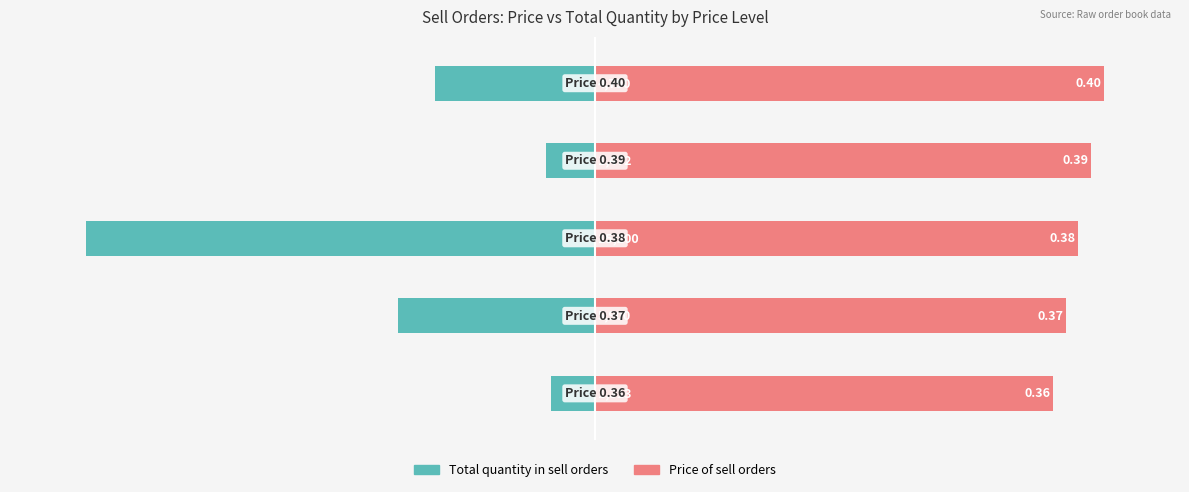

How many distinct data groups are displayed?

2